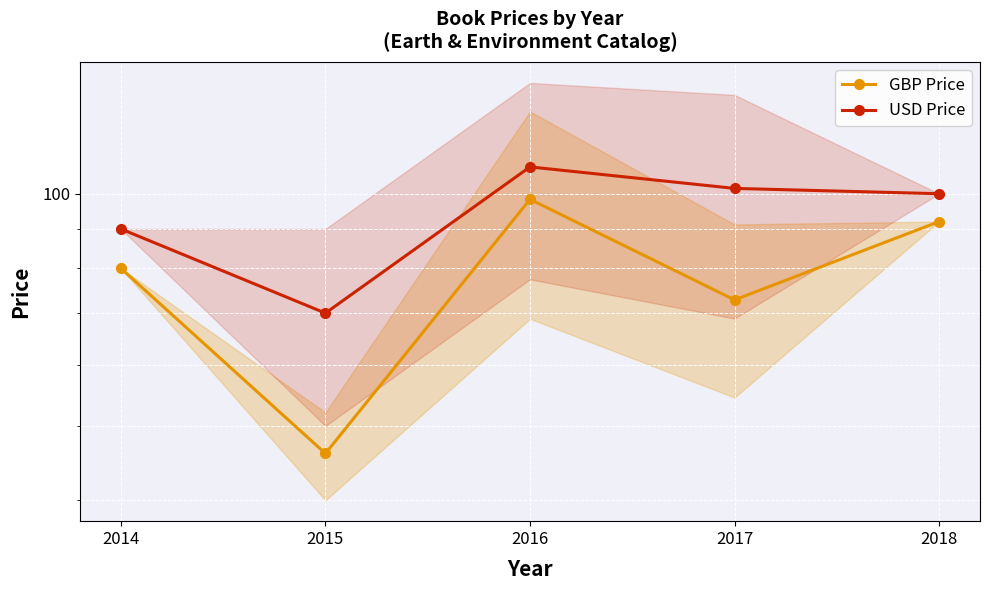

What is the difference between the USD Price values at 2016 and 2017?

6.7